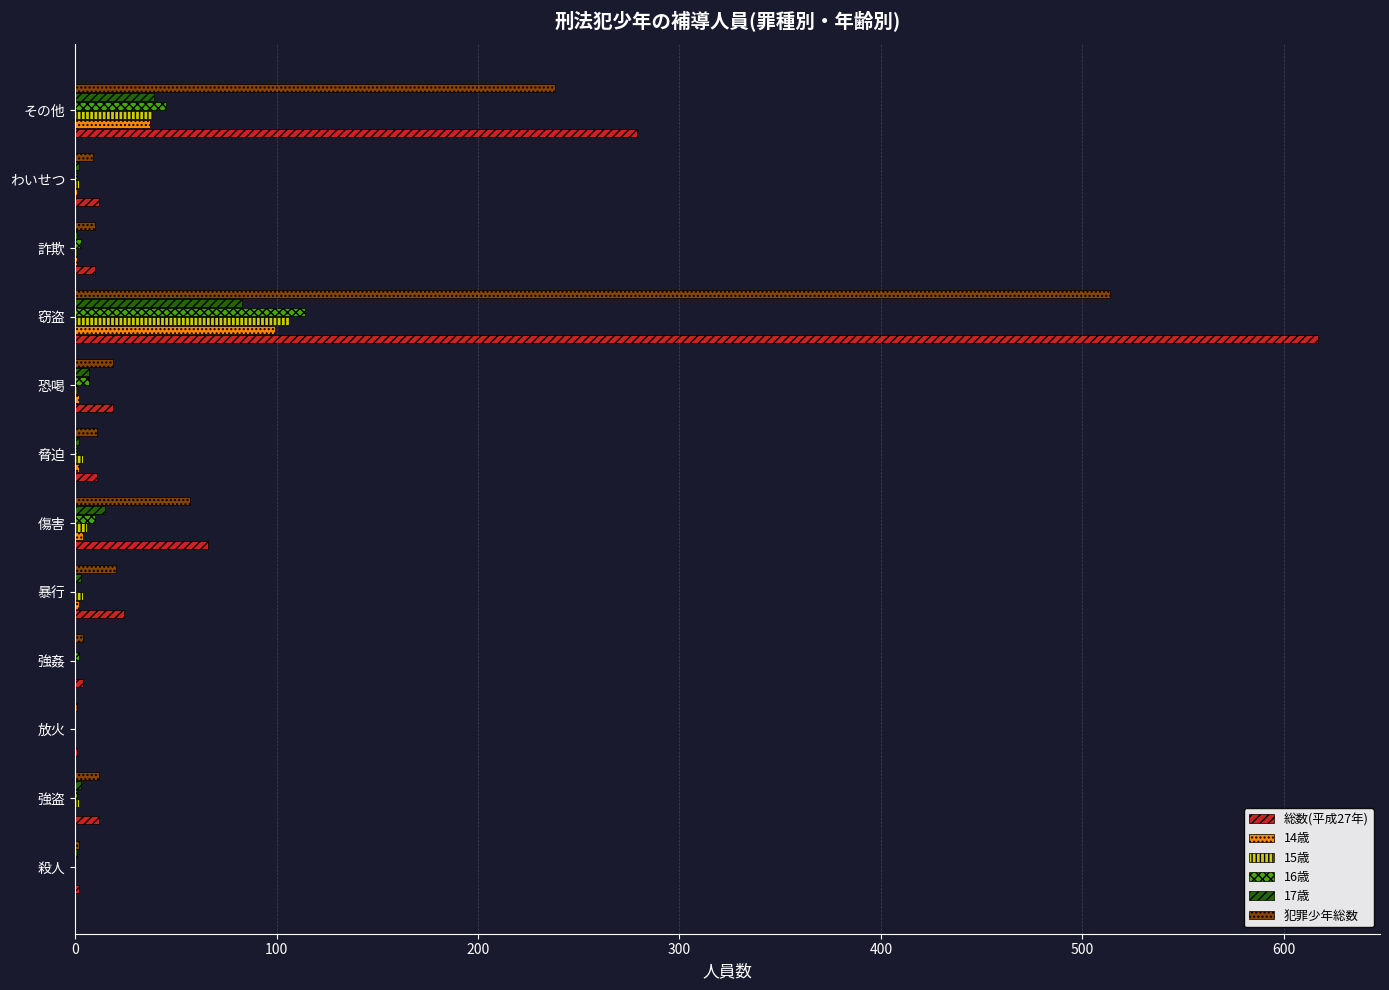

What is the greatest value displayed?

617